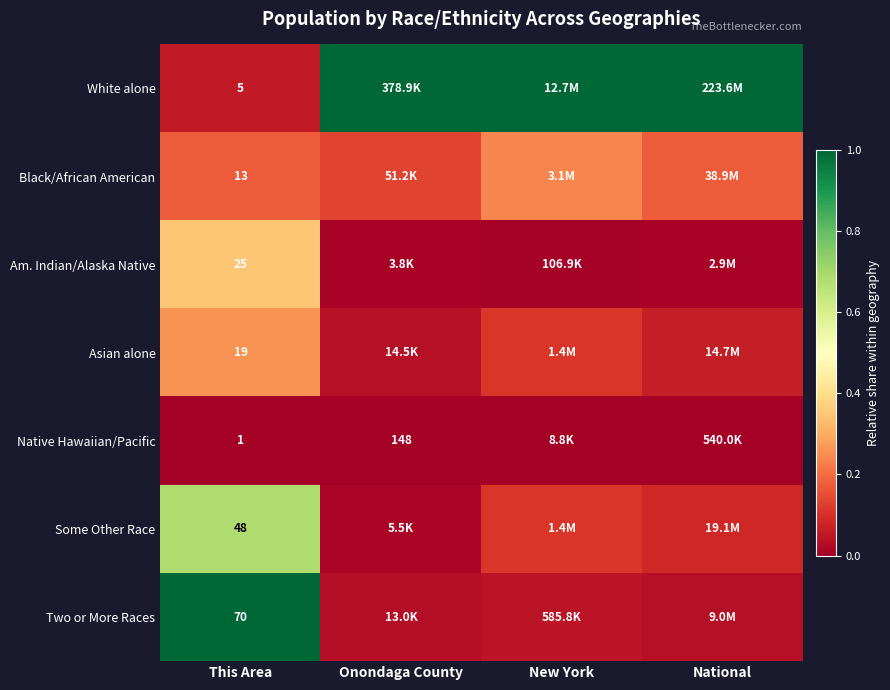

What is the difference between the maximum and minimum values in the Some Other Race series?

0.7